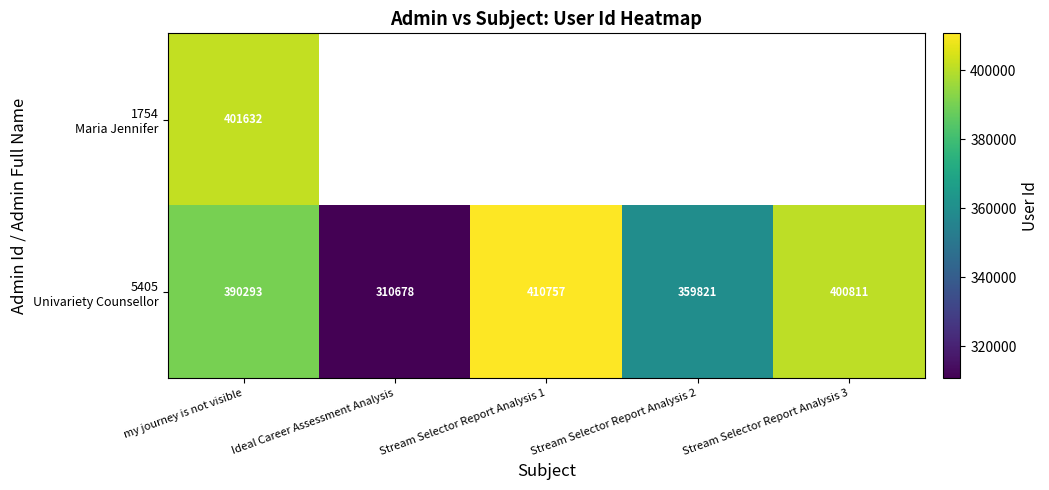

At how many categories does at least one series exceed 326245?

4